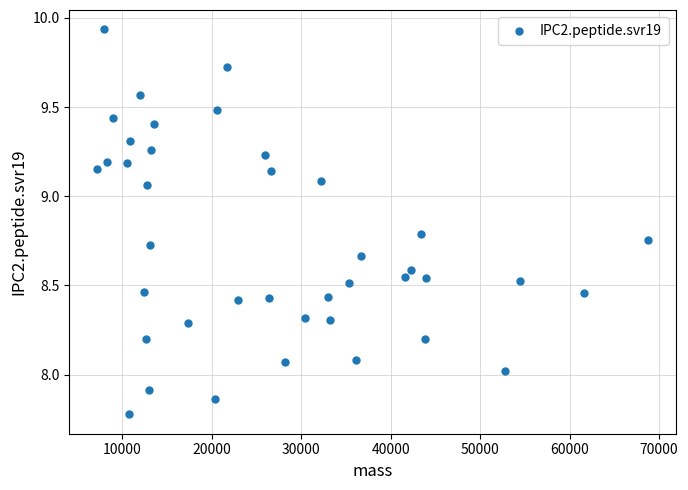

What is the range of Y values (max minus min)?

2.2